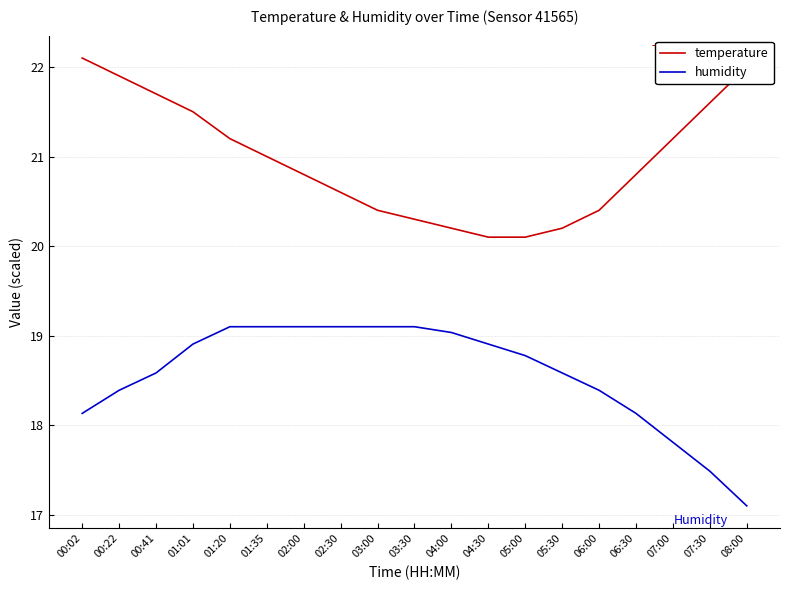

At which category is the sum across all series the highest?

01:01